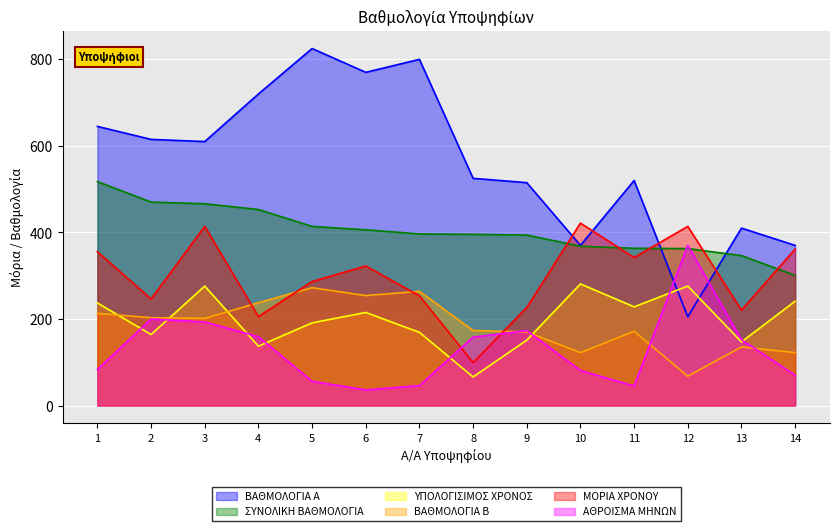

What is the approximate value of ΒΑΘΜΟΛΟΓΙΑ Α at 13?

410.0